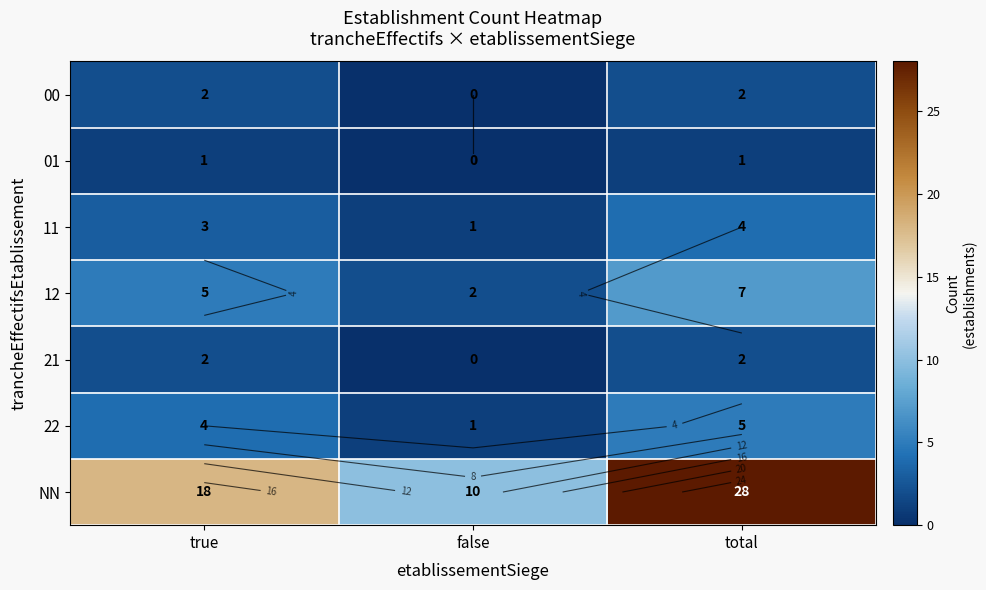

What is the sum of the 11 values at false and total?

5